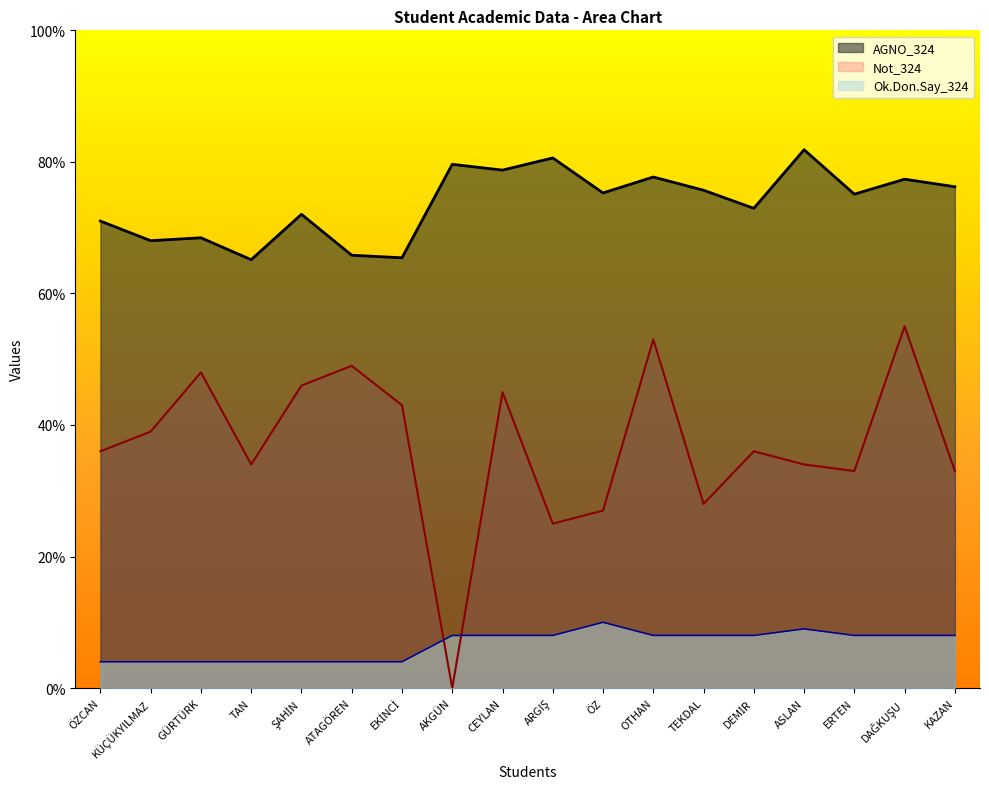

True or false: AGNO_324 and Ok.Don.Say_324 intersect in this chart.

False